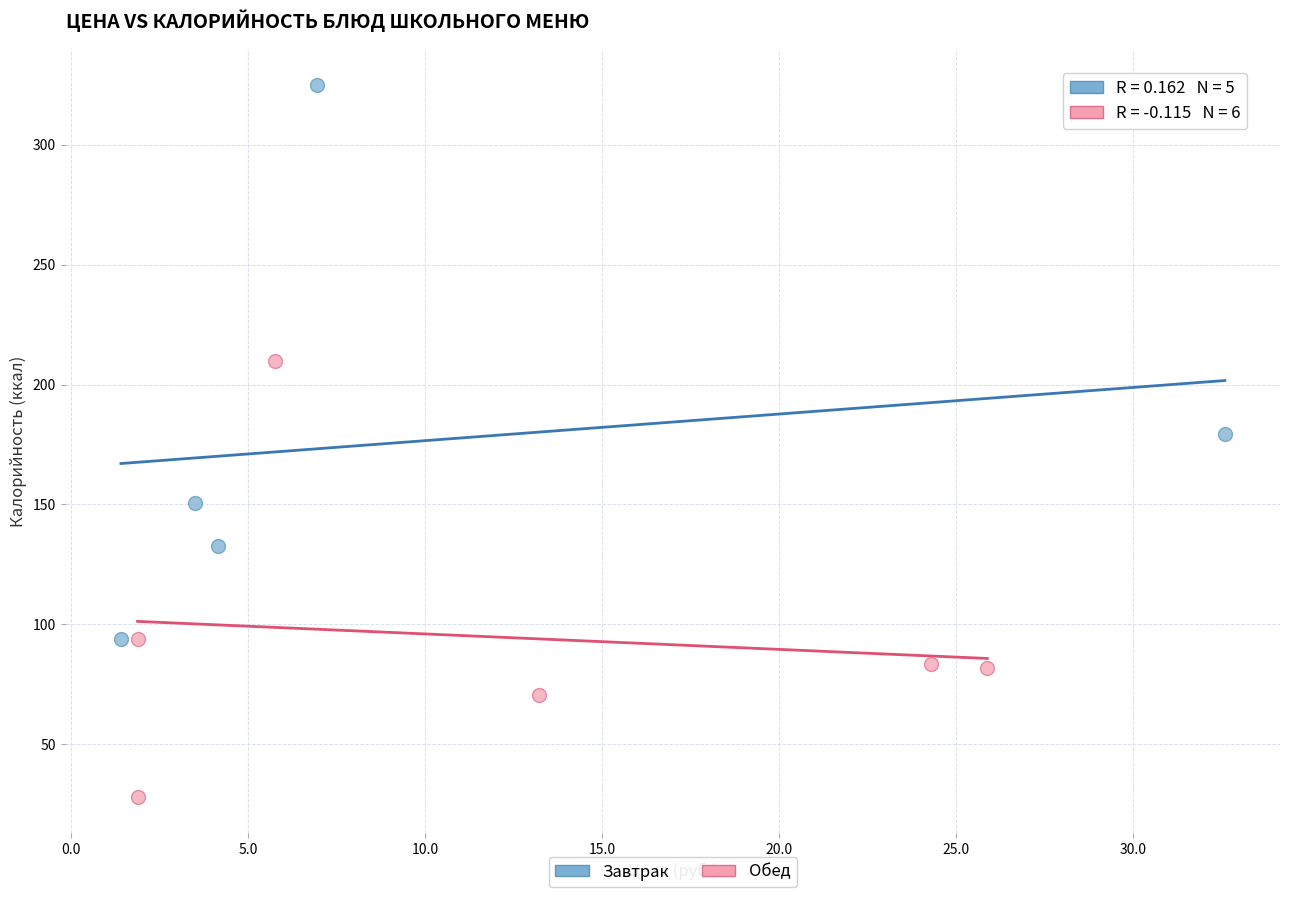

Which series contains the lowest Y value?

Обед